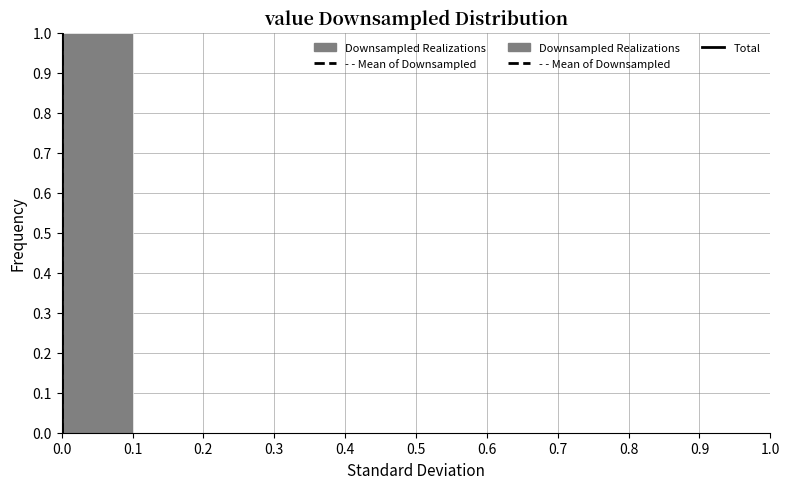

What is the height of the bar covering 0.0 to 0.1 on the x-axis? The values are not printed on the chart, so give them approximately, as read against the axis.

1